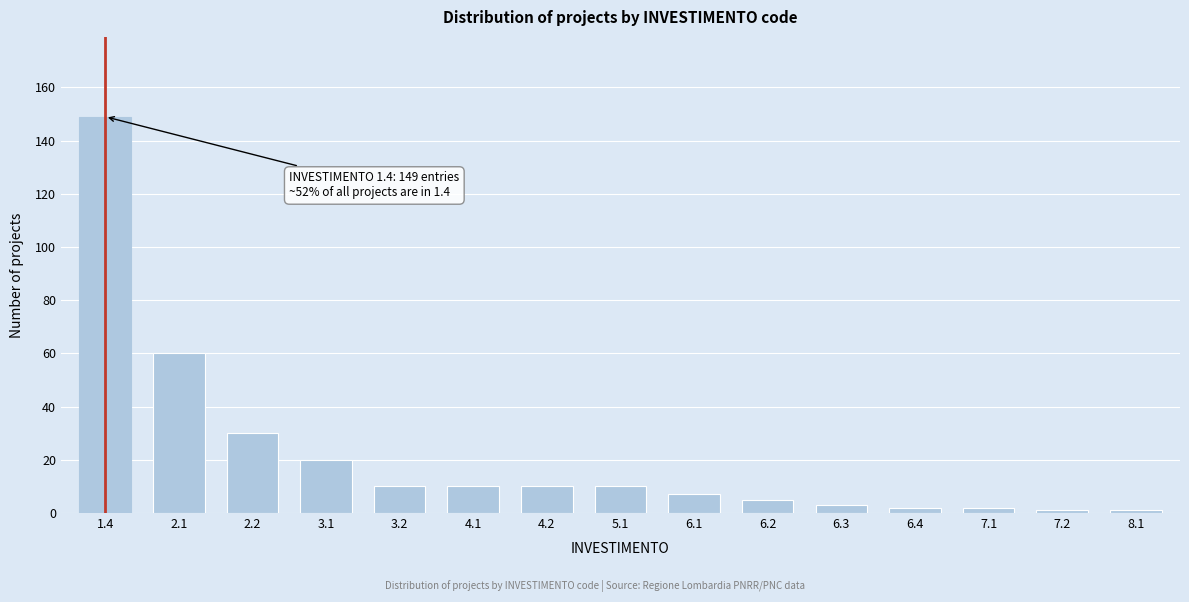

Reading left to right, transcribe all the data shown in this chart.

149	60	30	20	10	10	10	10	7	5	3	2	2	1	1